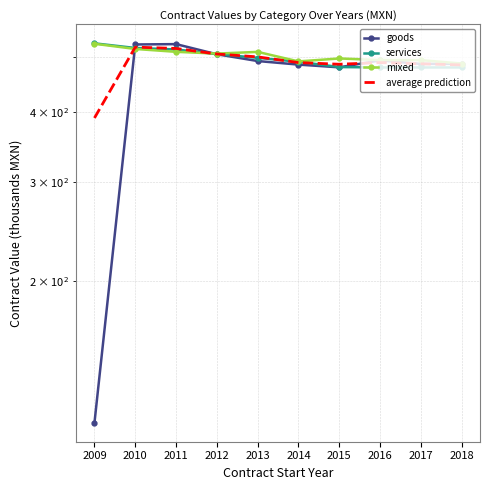

Where is goods nearest to the value 320?

2015